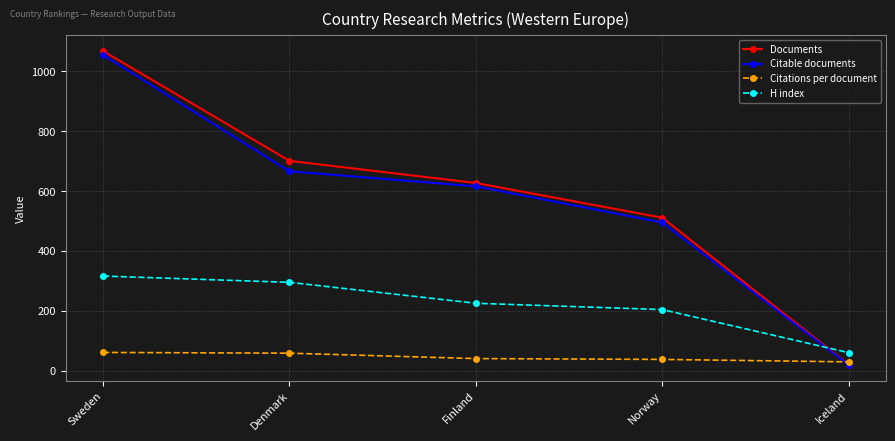

What is the average value of the Documents series?

585.4